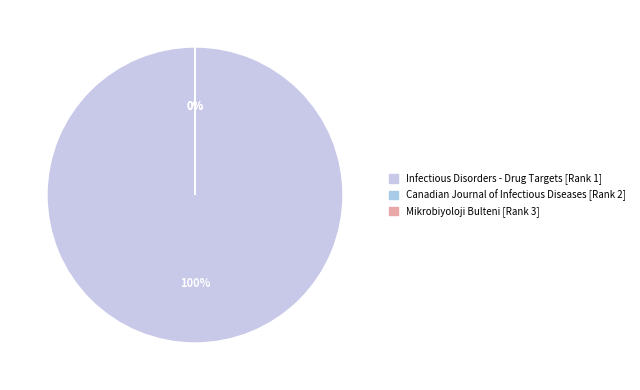

Is Infectious Disorders - Drug Targets the majority of the pie?

Yes